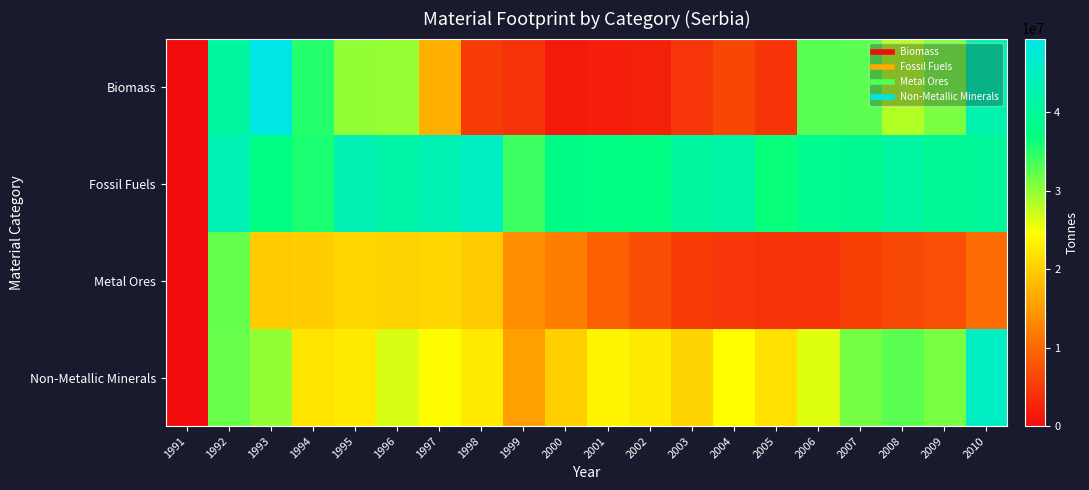

How many categories are shown in the chart?

20